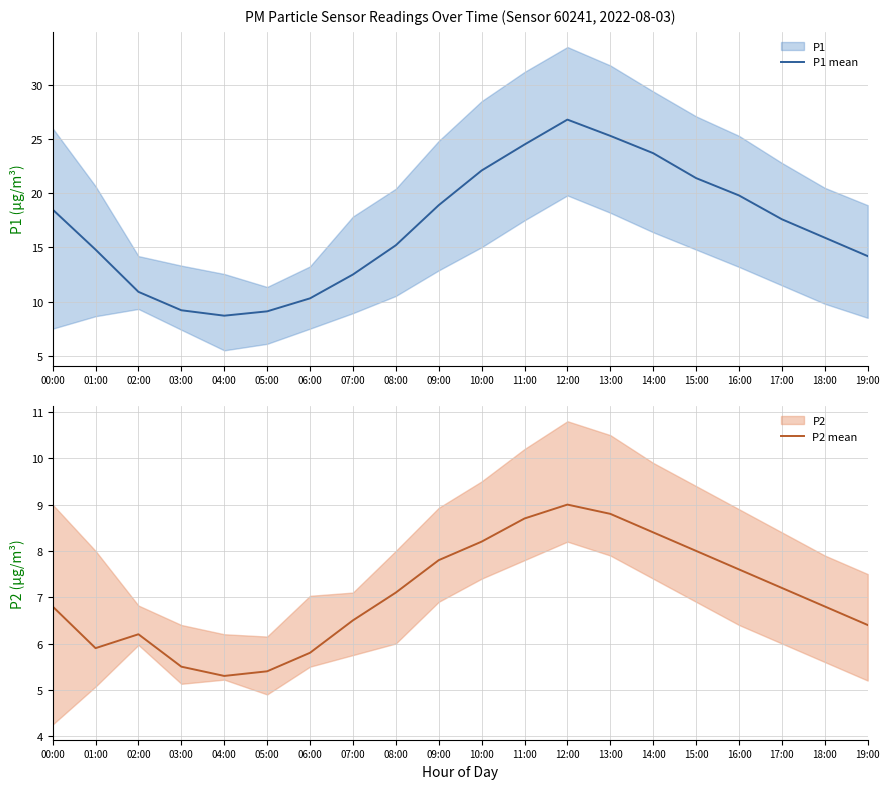

True or false: P2 mean has a value of 6.4 at 19:00.

True